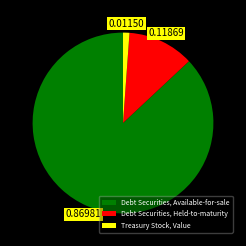

True or false: Treasury Stock, Value accounts for 14% of the total.

False